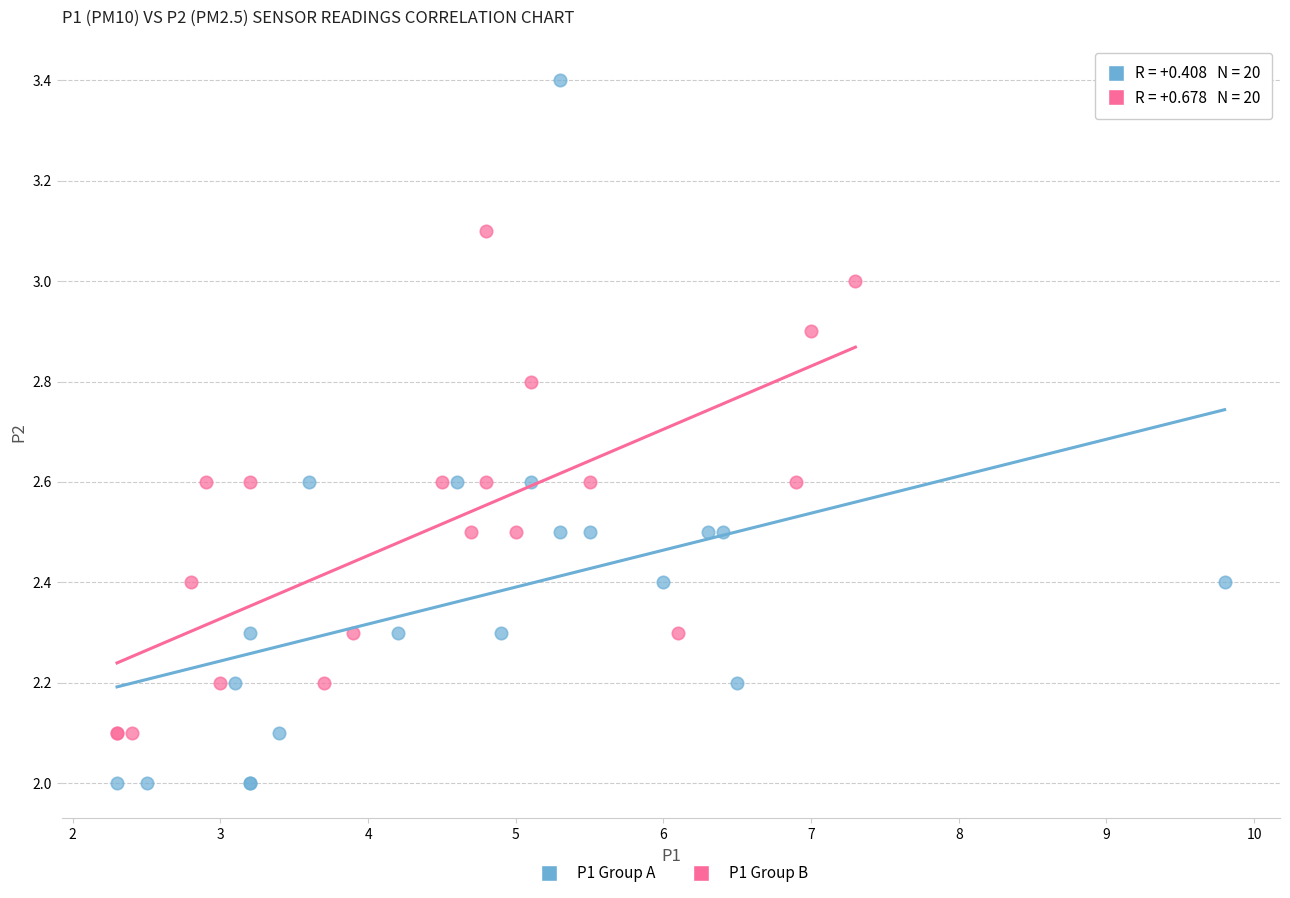

What are all the series names shown in the legend?

P1 Group A, P1 Group B